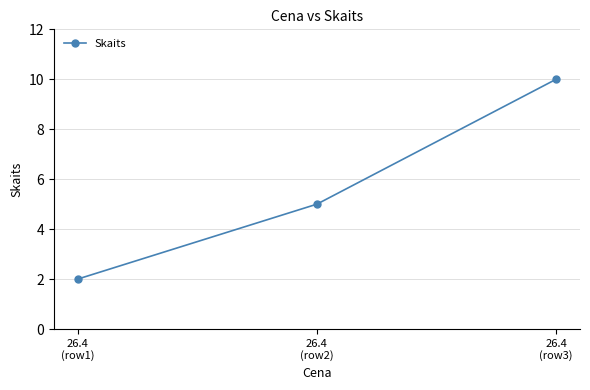

Which category has the highest value across all series?

26.4
(row3)